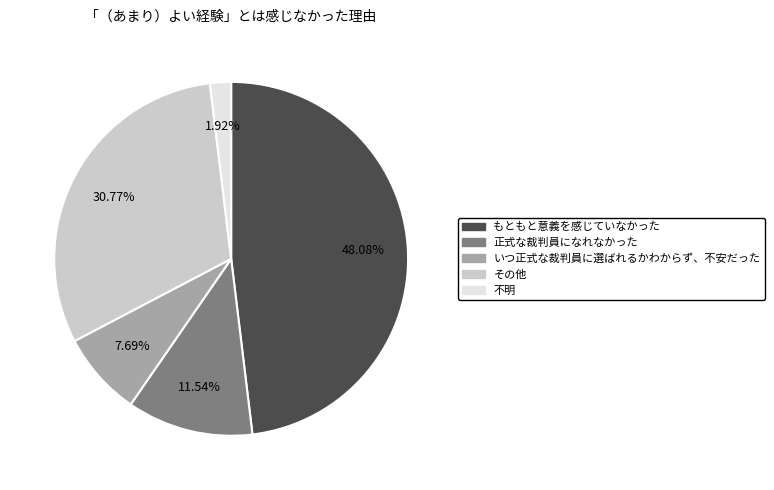

What portion of the pie excludes 不明?

98.1%